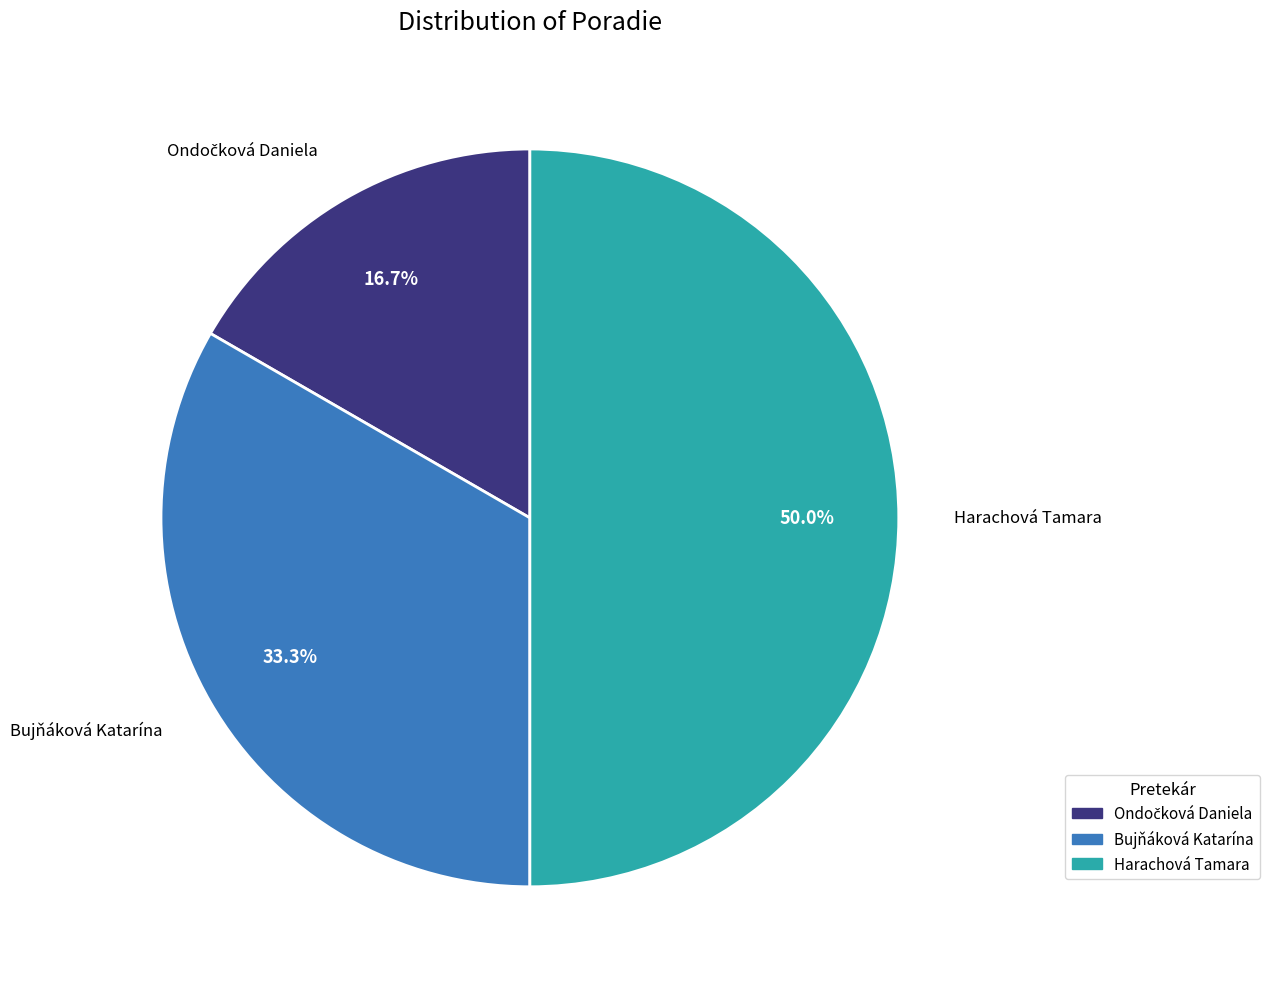

Combined, do Harachová Tamara and Bujňáková Katarína account for over 50%?

Yes